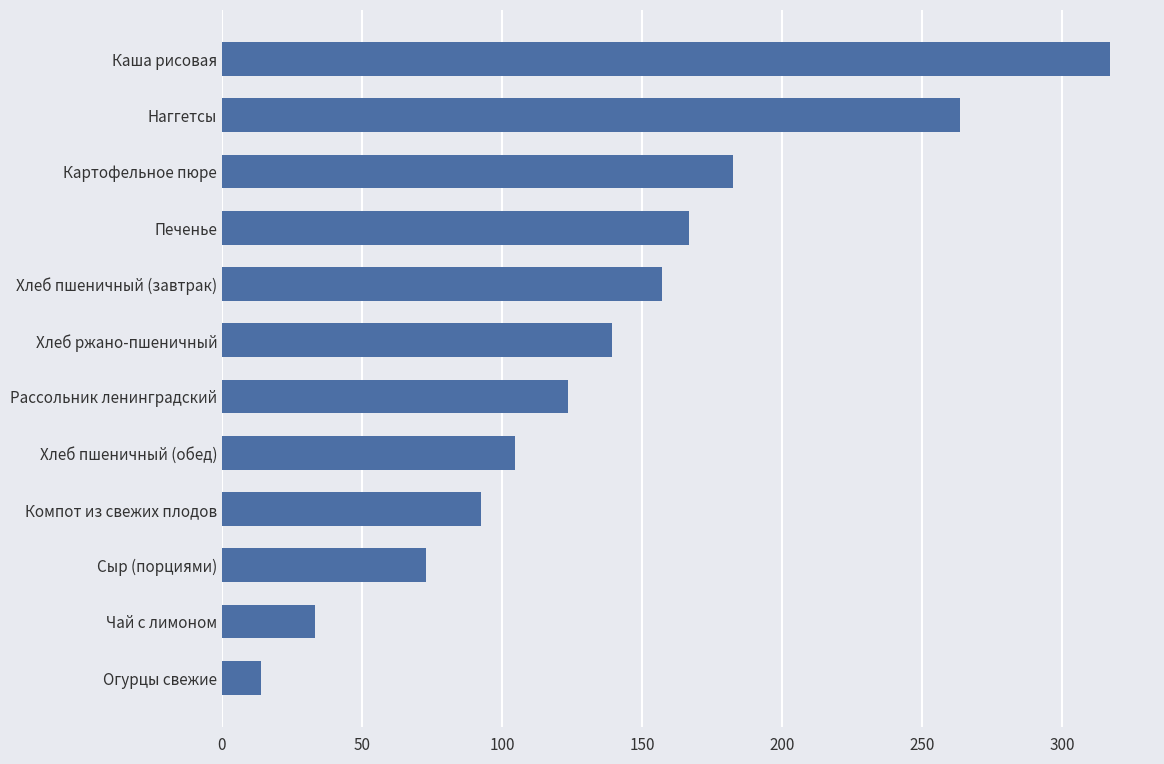

True or false: the data shows 83.6 at Картофельное пюре.

False